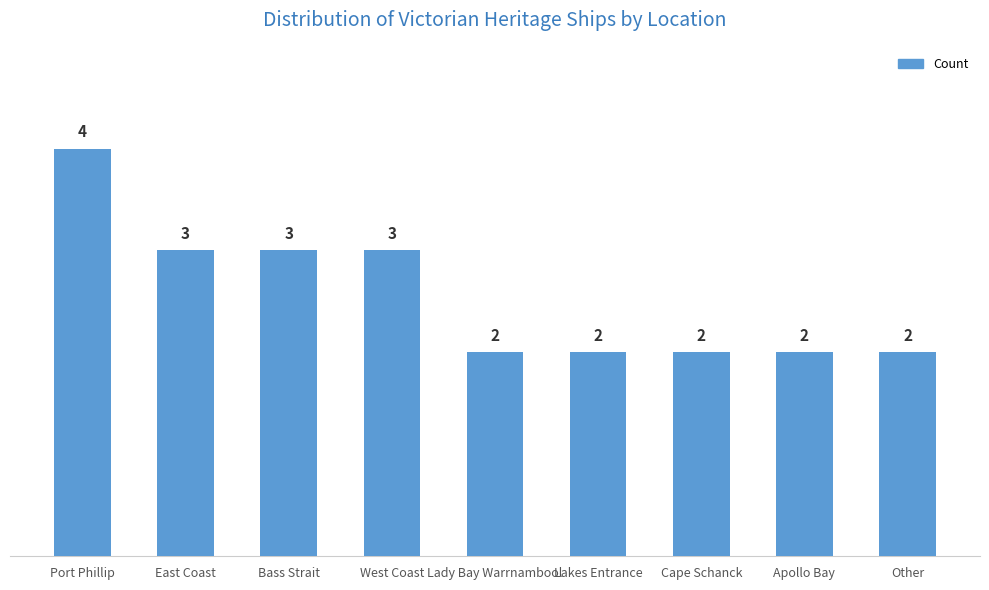

Is it true that the value at Lady Bay Warrnambool is 2?

True